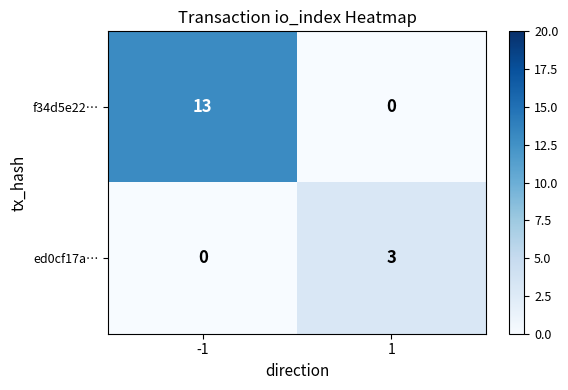

List the series in order of their peak value, lowest first.

ed0cf17a…, f34d5e22…